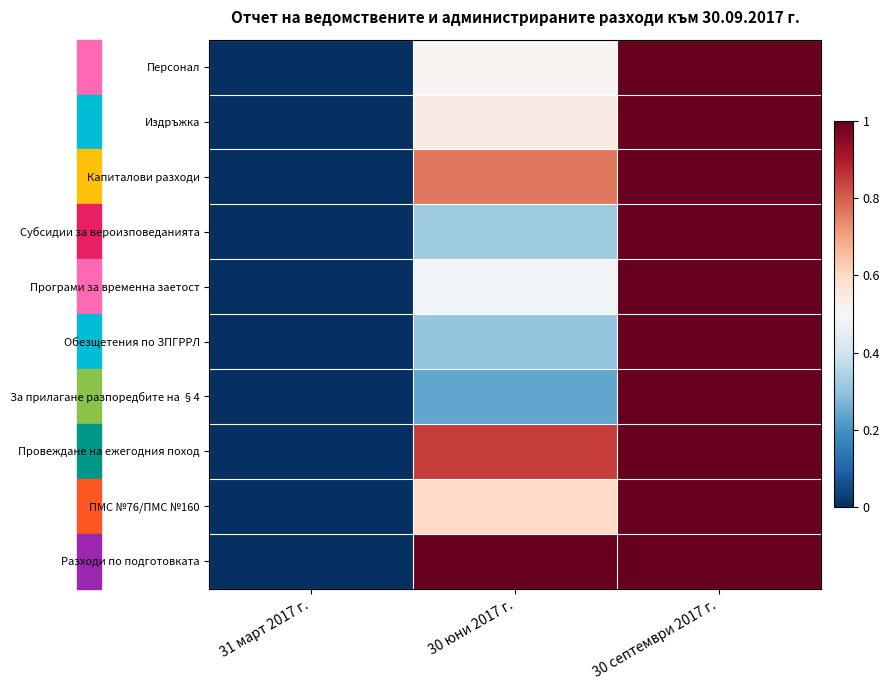

Which category has the highest value across all series?

30 септември 2017 г.